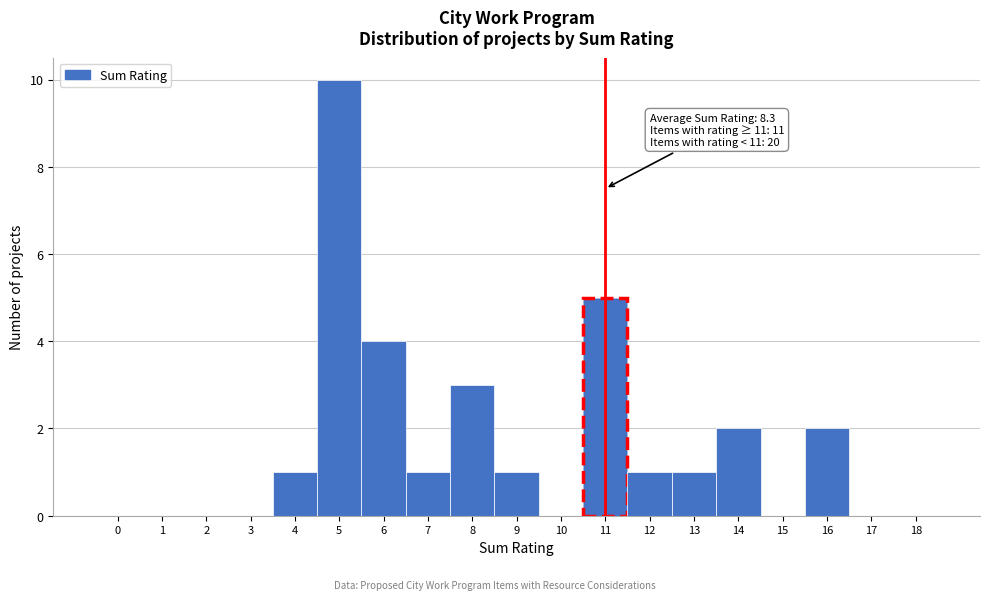

Reading right to left, transcribe all the data shown in this chart.

18=0	17=0	16=2	15=0	14=2	13=1	12=1	11=5	10=0	9=1	8=3	7=1	6=4	5=10	4=1	3=0	2=0	1=0	0=0